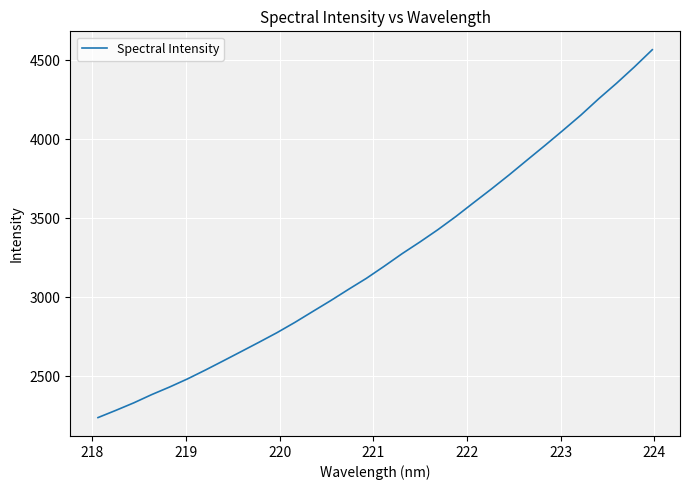

What is the average value?

3244.4